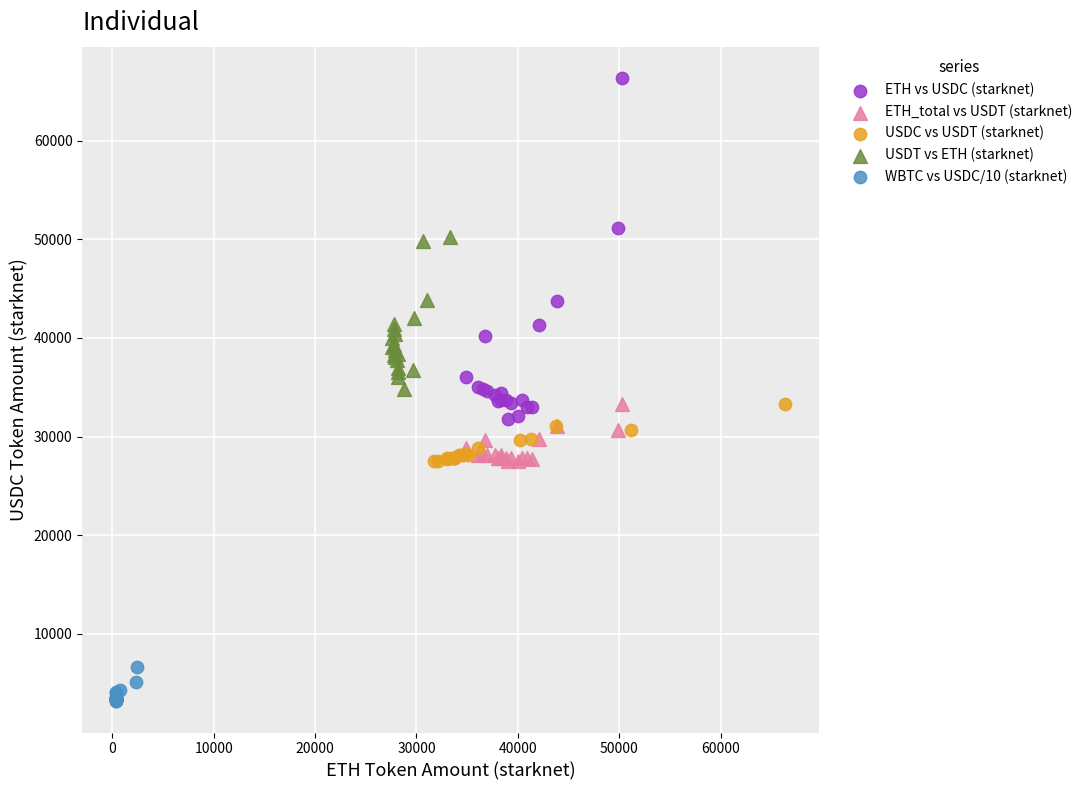

Which series has the largest Y range (max minus min)?

ETH vs USDC (starknet)